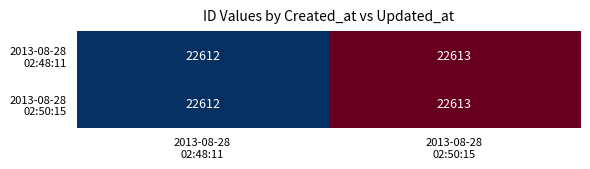

What is the greatest value displayed?

22613